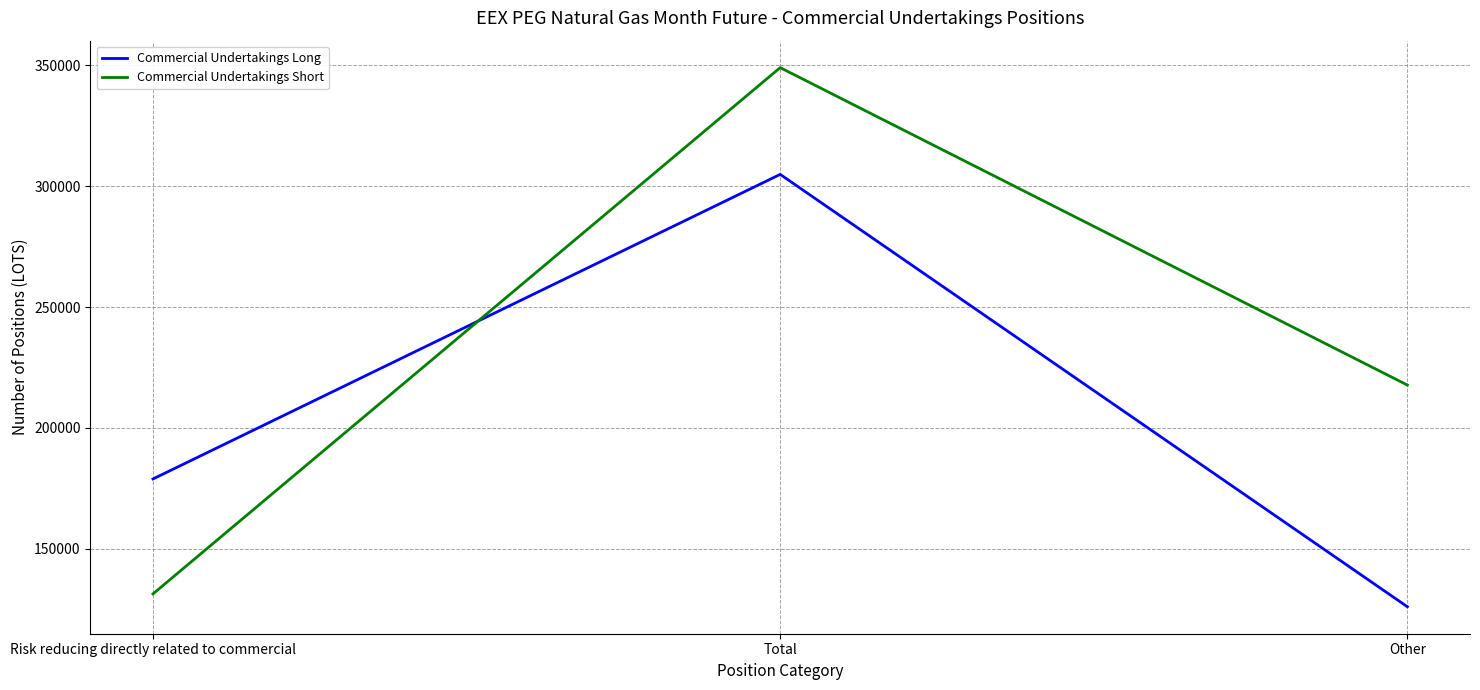

At Other, list the series in order from largest to smallest.

Commercial Undertakings Short, Commercial Undertakings Long